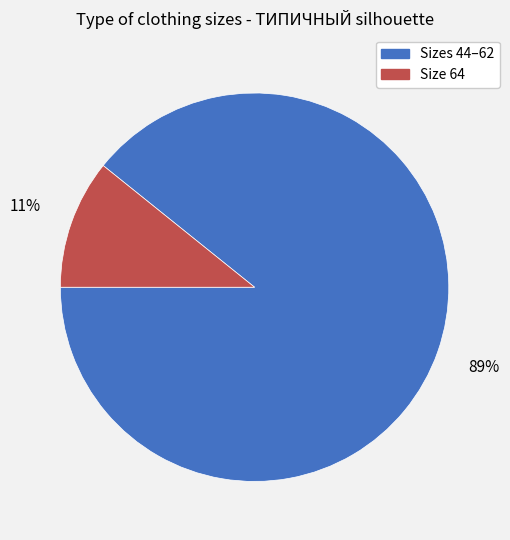

Does any single category account for the majority?

Yes